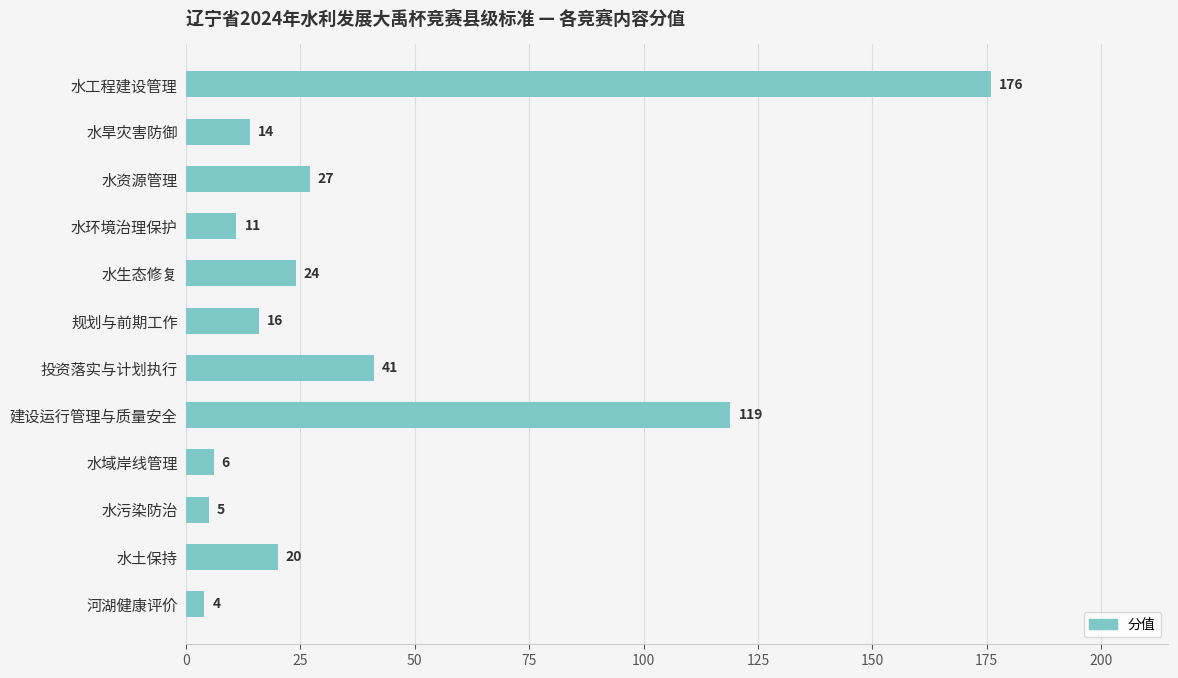

What is the smallest value displayed?

4